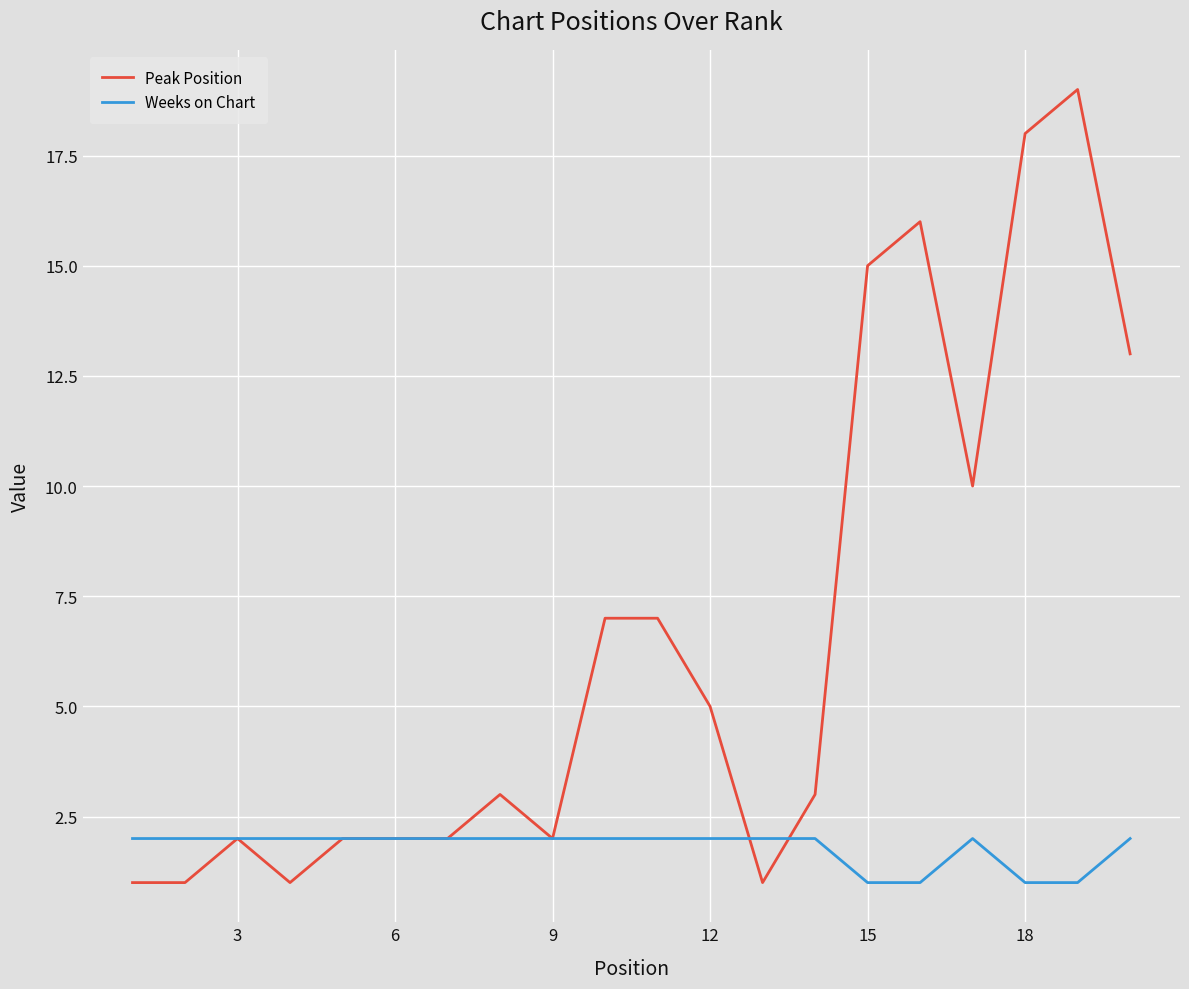

Rank the series by their maximum value, from highest to lowest.

Peak Position, Weeks on Chart